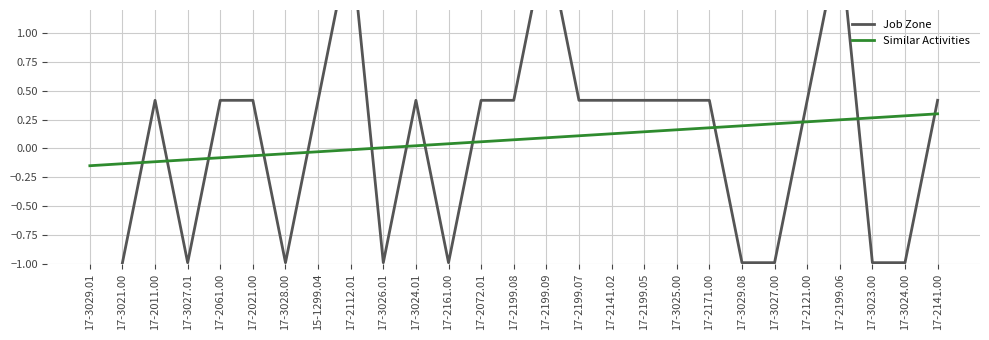

Between which two adjacent categories do Job Zone and Similar Activities first intersect?

17-3021.00 and 17-2011.00